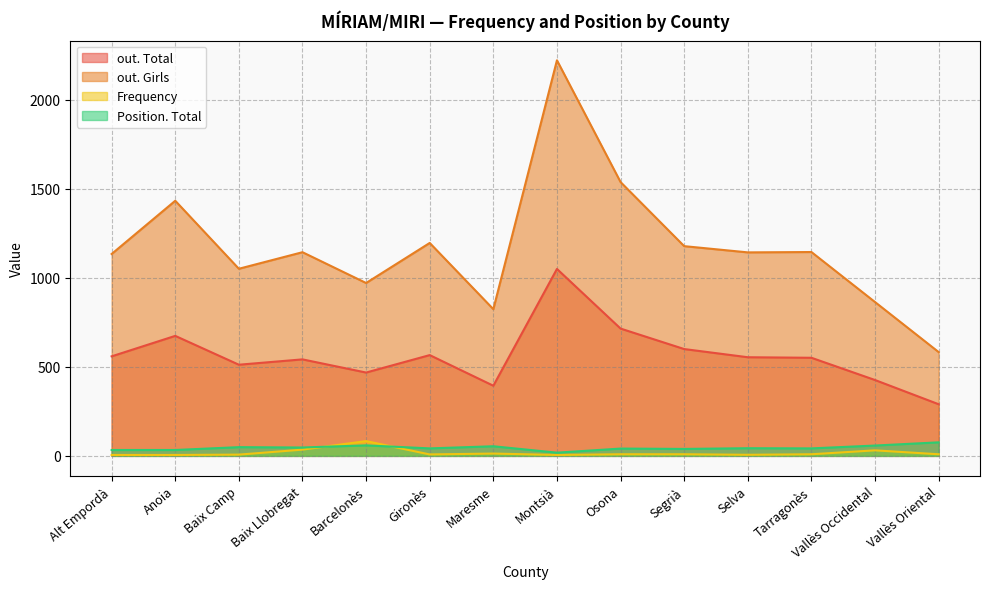

What position from the right is Alt Empordà?

14